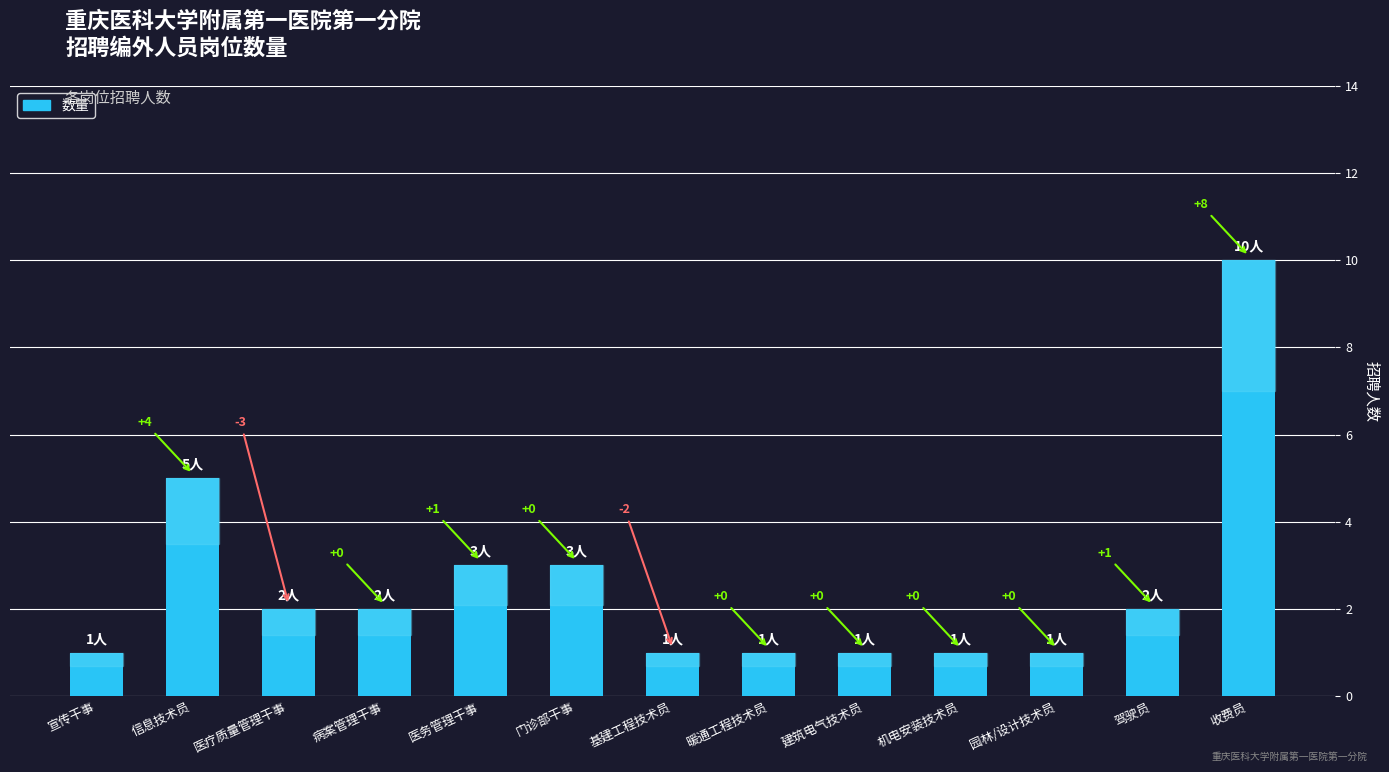

How many bars are there in total?

13